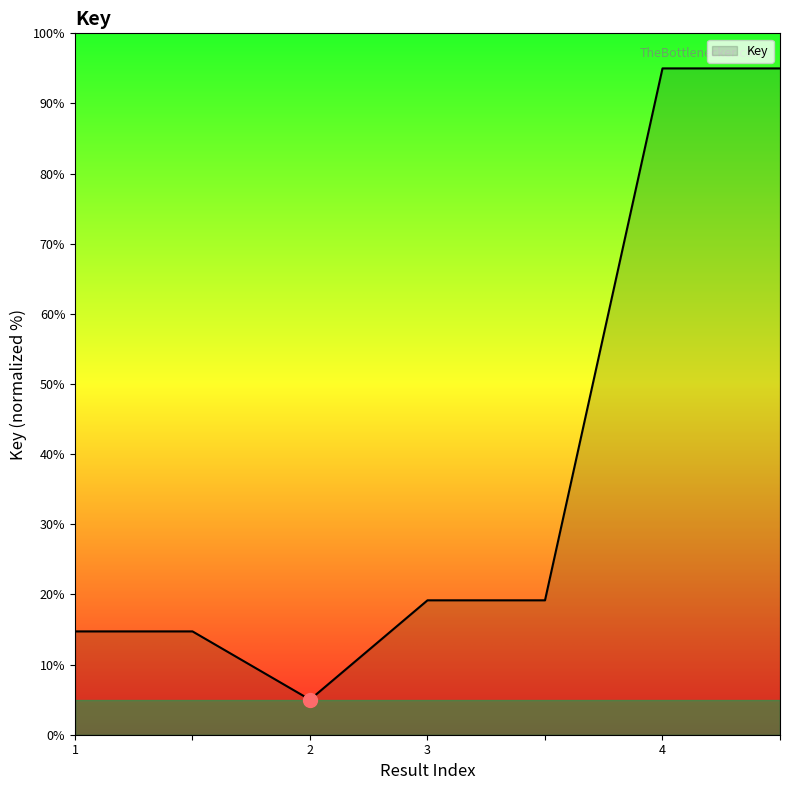

What is the maximum value shown in the chart?

95.0